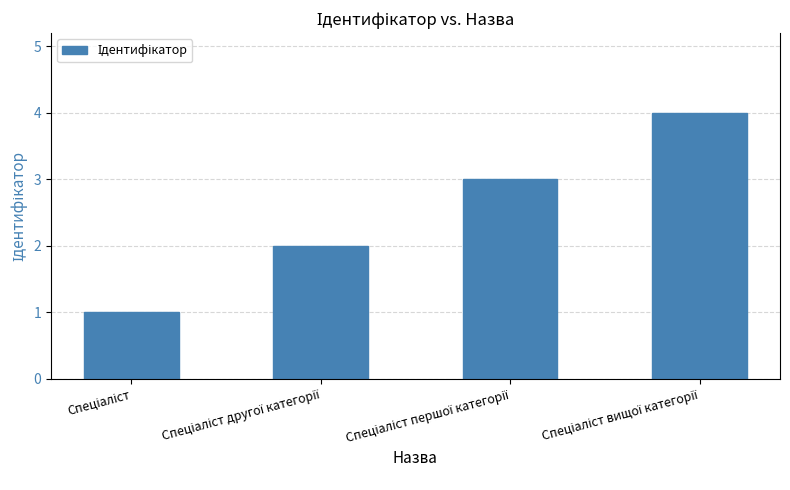

What is the difference between the maximum and minimum values?

3